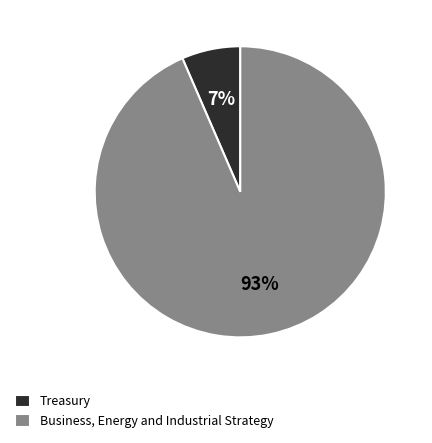

How many segments does this pie chart have?

2